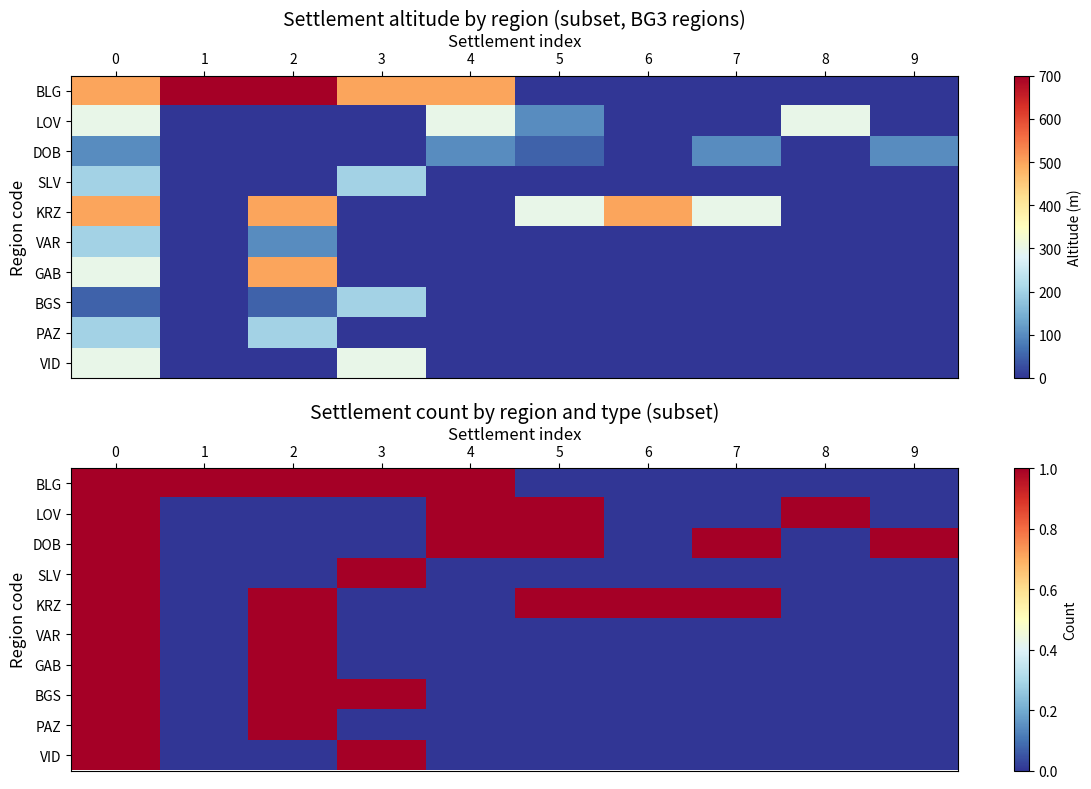

What is the greatest value displayed?

1